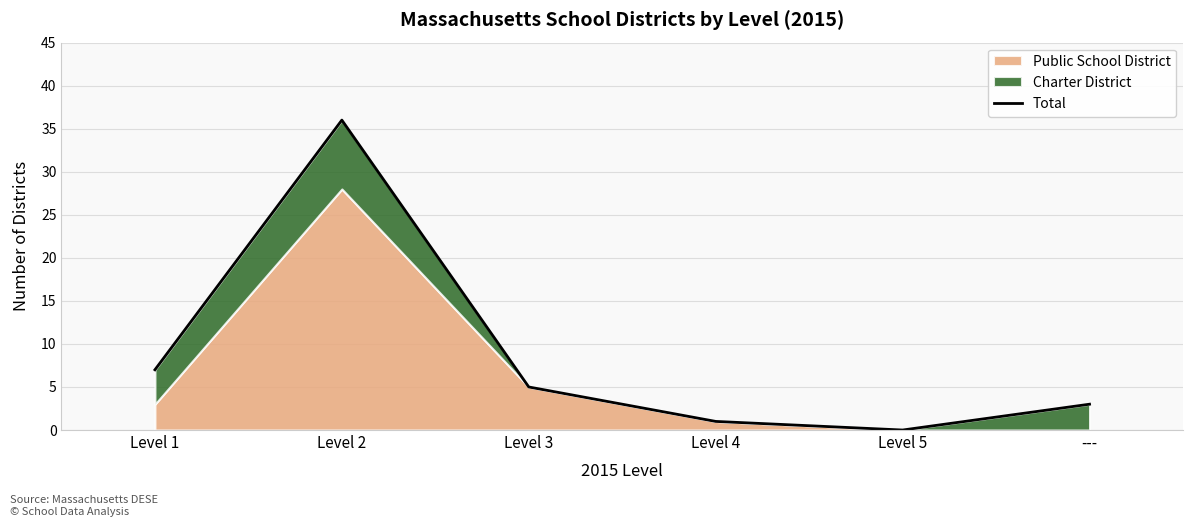

Reading left to right, what are all the values shown in this chart?

Level 1=7	Level 2=36	Level 3=5	Level 4=1	Level 5=0	---=3